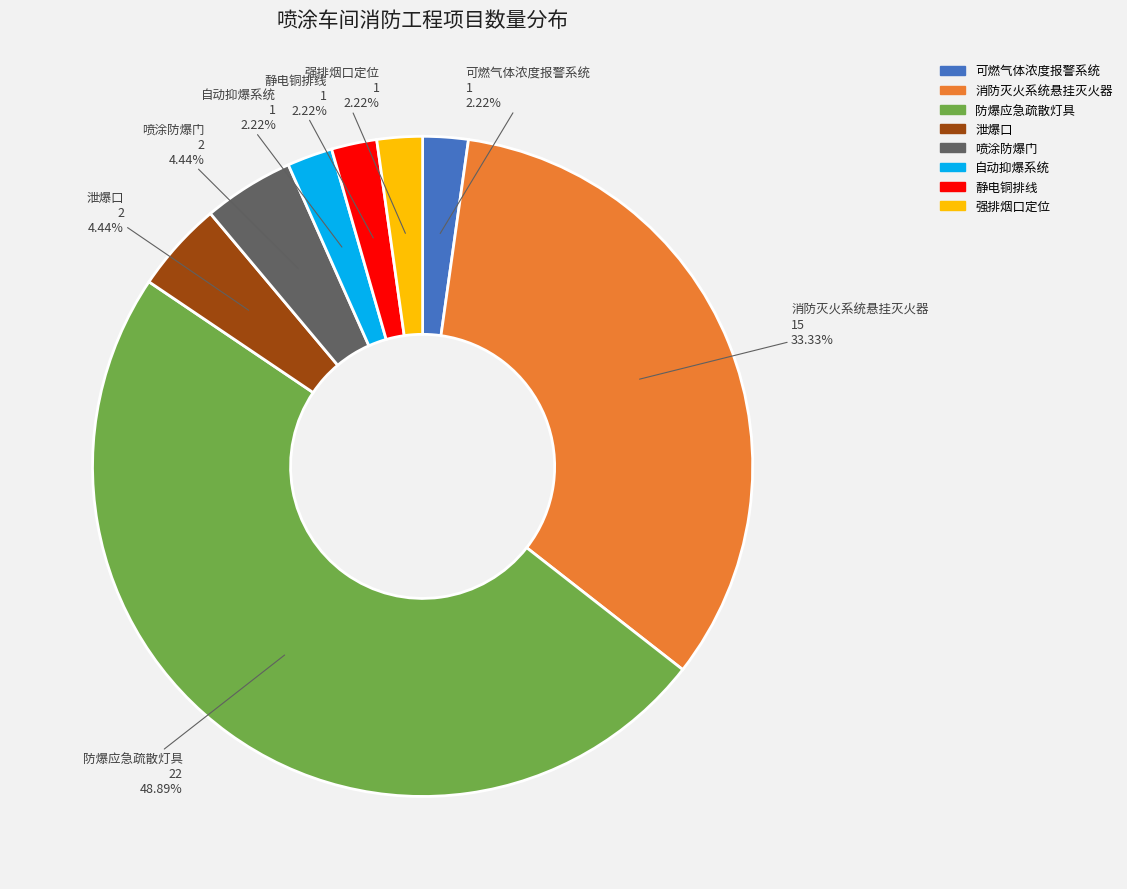

What is the total percentage of 泄爆口 and 喷涂防爆门?

8.9%